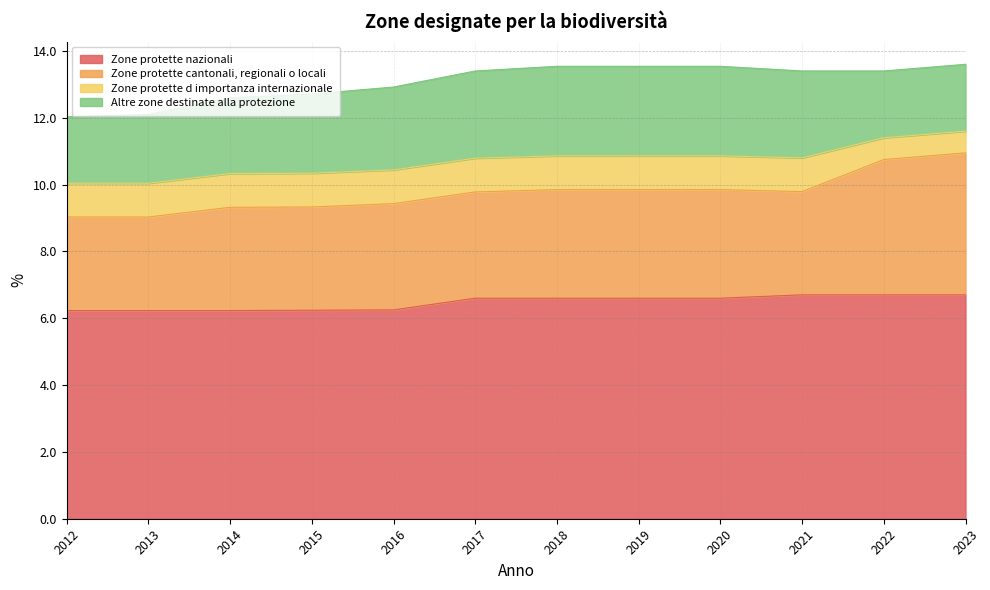

List the series in order of their peak value, highest first.

Zone protette nazionali, Zone protette cantonali, regionali o locali, Altre zone destinate alla protezione, Zone protette d importanza internazionale